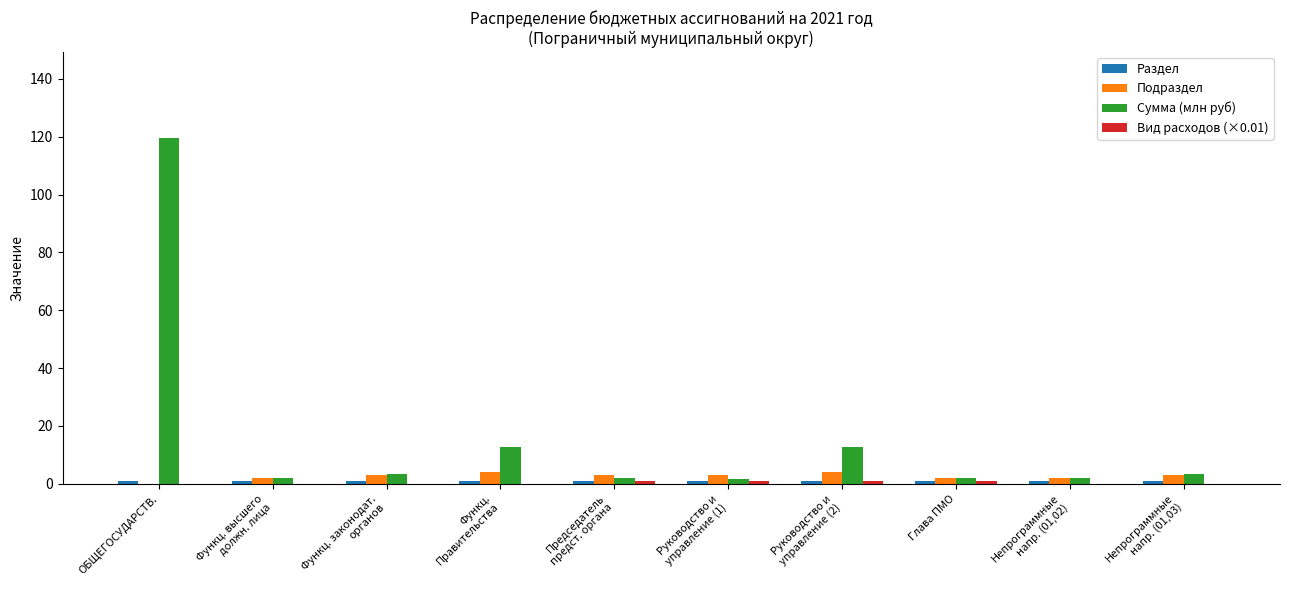

What is the greatest value displayed?

119.4